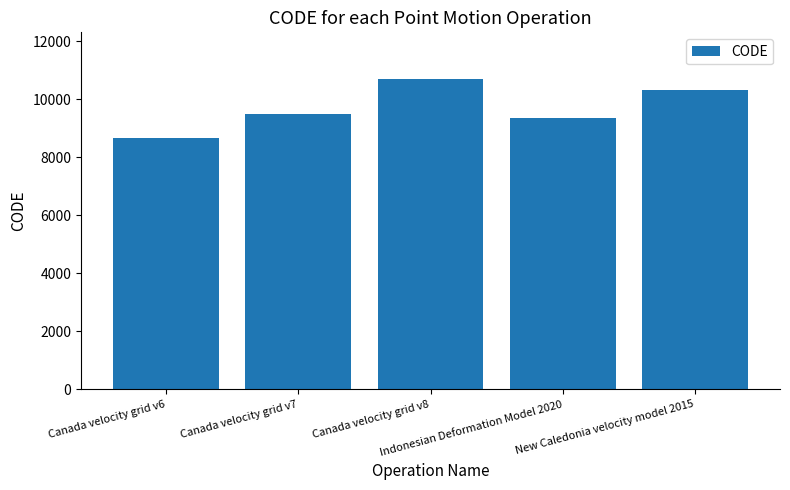

Reading left to right, transcribe all the data shown in this chart.

Canada velocity grid v6=8676	Canada velocity grid v7=9483	Canada velocity grid v8=10707	Indonesian Deformation Model 2020=9375	New Caledonia velocity model 2015=10323